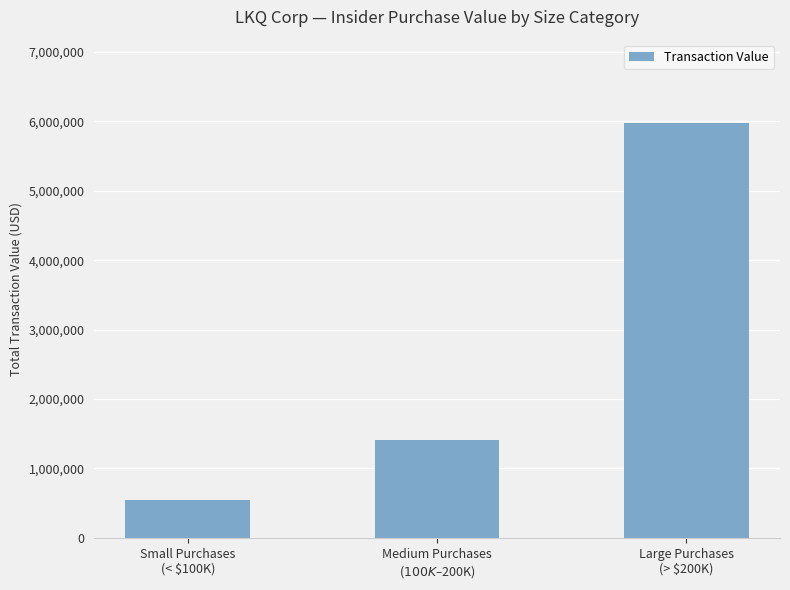

What is the average value?

2648474